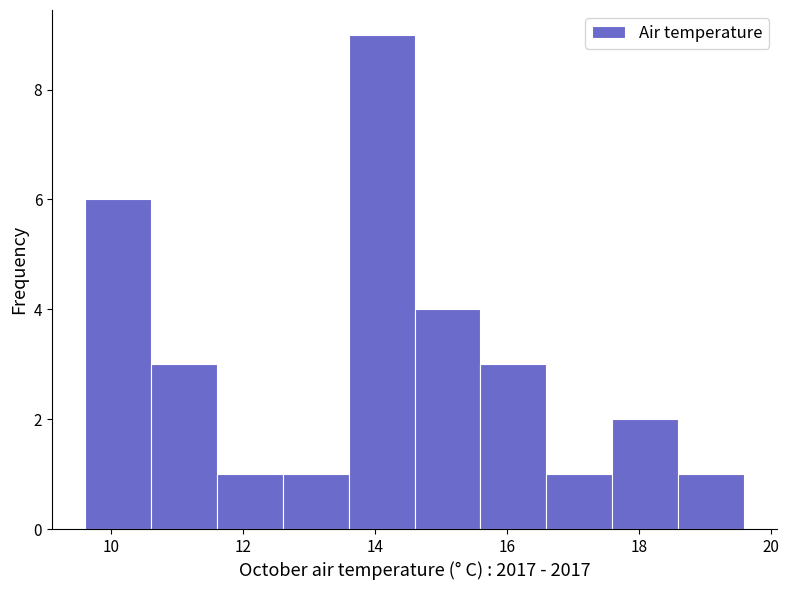

Reading left to right, list every bar in this chart as the range it spans on the x-axis followed by its height. The values are not printed on the chart, so give them approximately, as read against the axis.

9.6 to 10.6: 6
10.6 to 11.6: 3
11.6 to 12.6: 1
12.6 to 13.6: 1
13.6 to 14.6: 9
14.6 to 15.6: 4
15.6 to 16.6: 3
16.6 to 17.6: 1
17.6 to 18.6: 2
18.6 to 19.6: 1